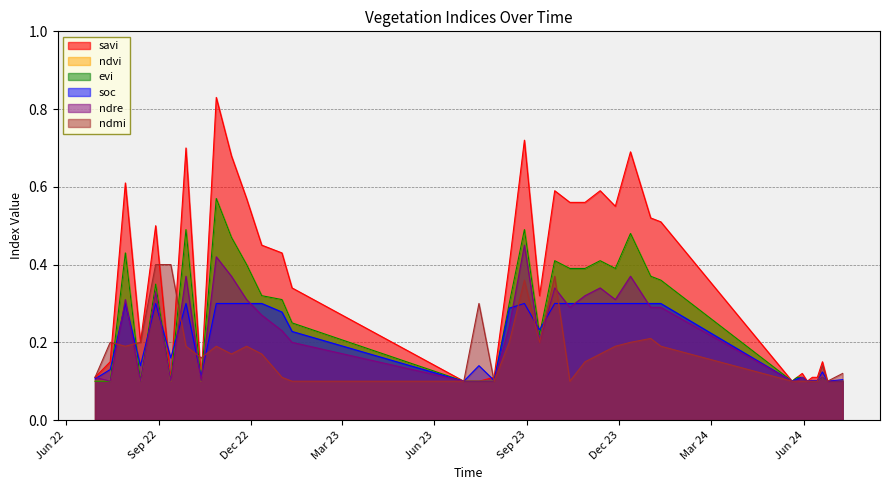

What is the average value of the evi series?

0.3